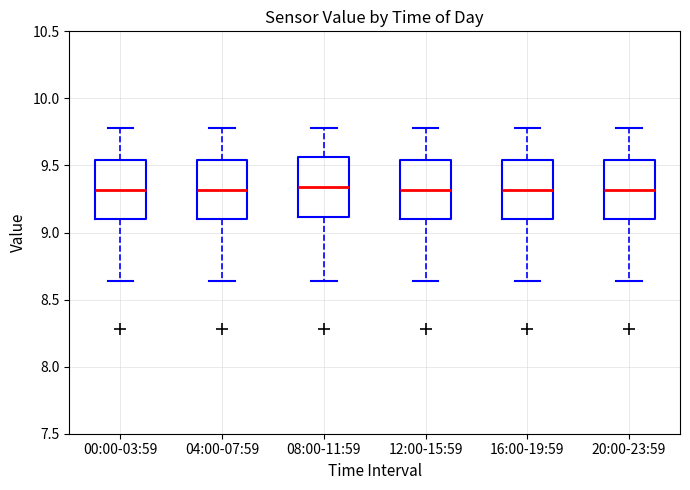

Reading left to right, transcribe this box plot: for each box, give where its median line is, the range the box spans, and where its two whiskers end, as read against the y-axis. The values are not printed on the chart, so give them approximately, as read against the axis.

00:00-03:59: median 9.30, box 9.10 to 9.55, whiskers 8.65 to 9.80
04:00-07:59: median 9.30, box 9.10 to 9.55, whiskers 8.65 to 9.80
08:00-11:59: median 9.35, box 9.10 to 9.55, whiskers 8.65 to 9.80
12:00-15:59: median 9.30, box 9.10 to 9.55, whiskers 8.65 to 9.80
16:00-19:59: median 9.30, box 9.10 to 9.55, whiskers 8.65 to 9.80
20:00-23:59: median 9.30, box 9.10 to 9.55, whiskers 8.65 to 9.80